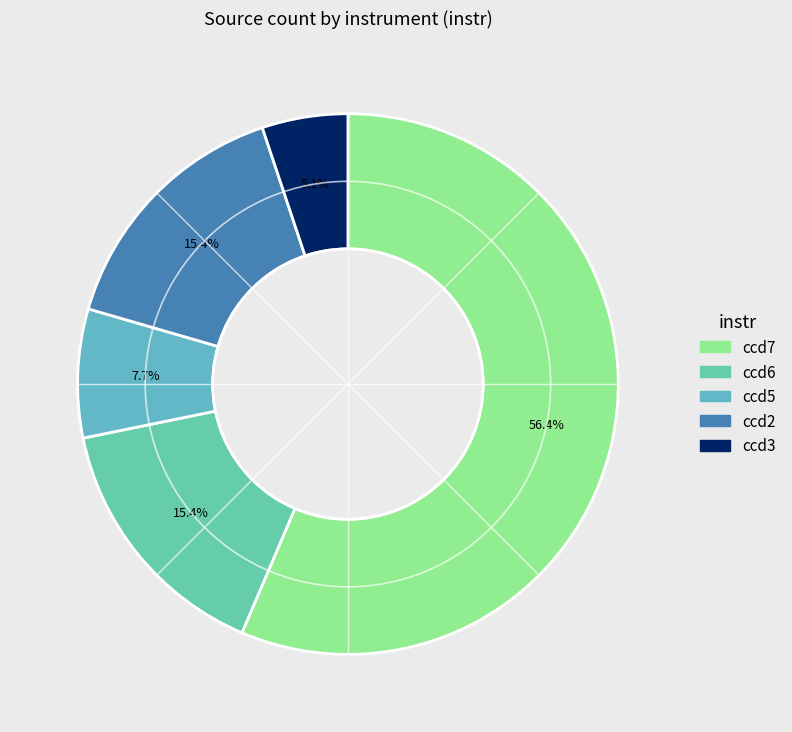

True or false: ccd6 accounts for 15% of the total.

True